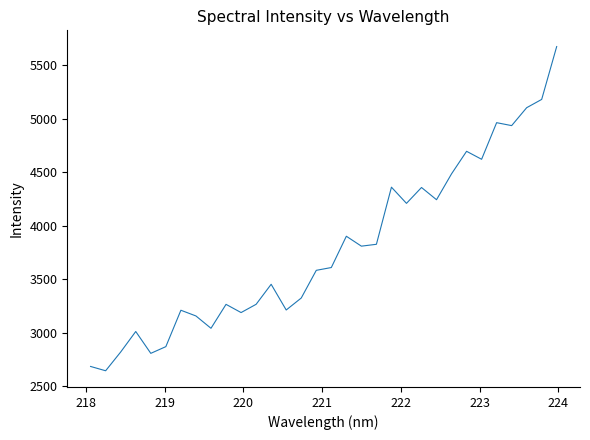

What is the minimum value shown in the chart?

2644.3